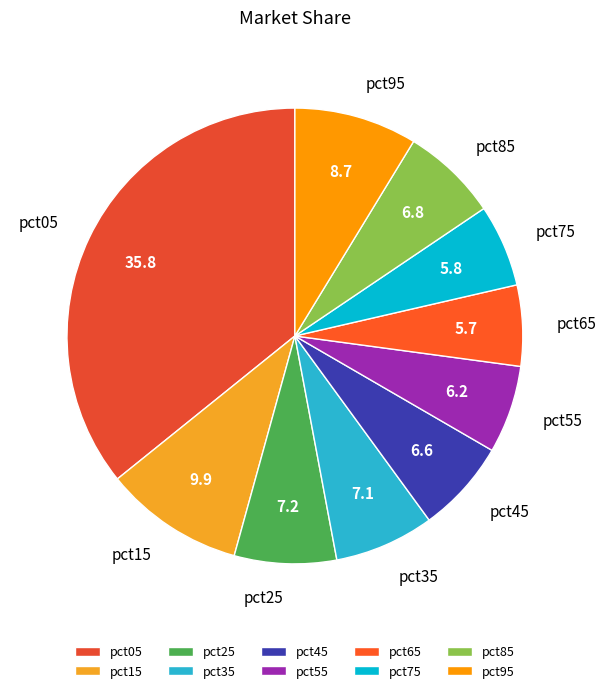

Does any single category account for the majority?

No